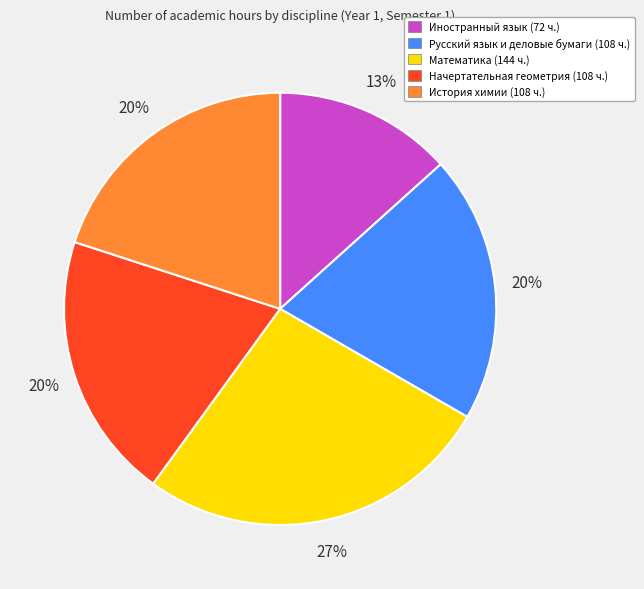

Do Иностранный язык and История химии together represent more than half of the pie?

No